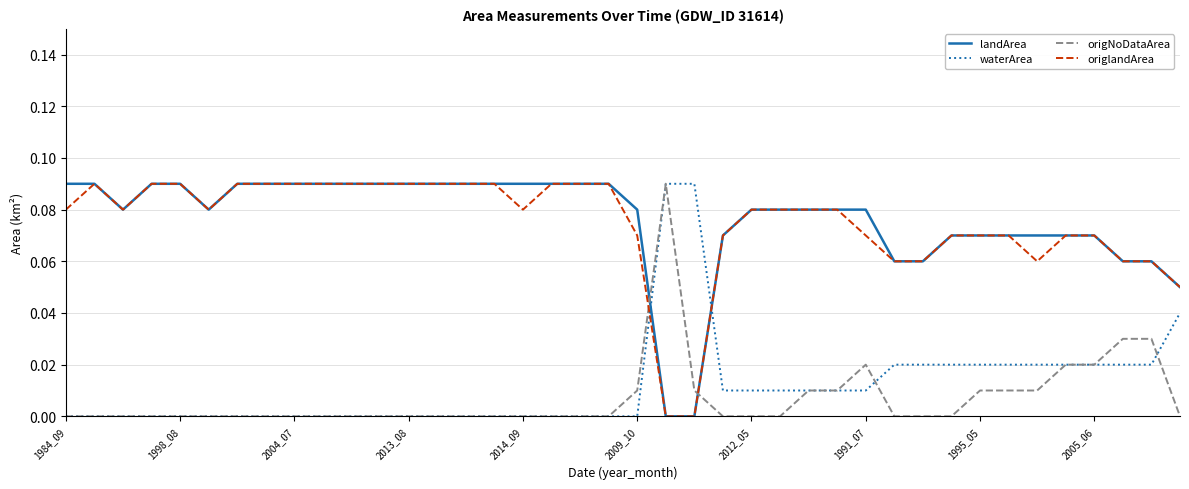

At how many categories does at least one series exceed 0?

40